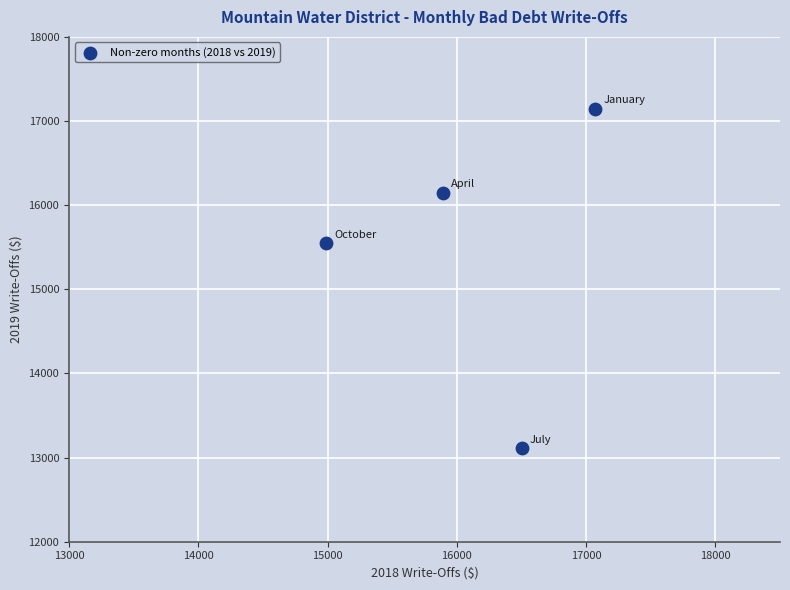

What Y value in the scatter plot is closest to 15128?

15546.0